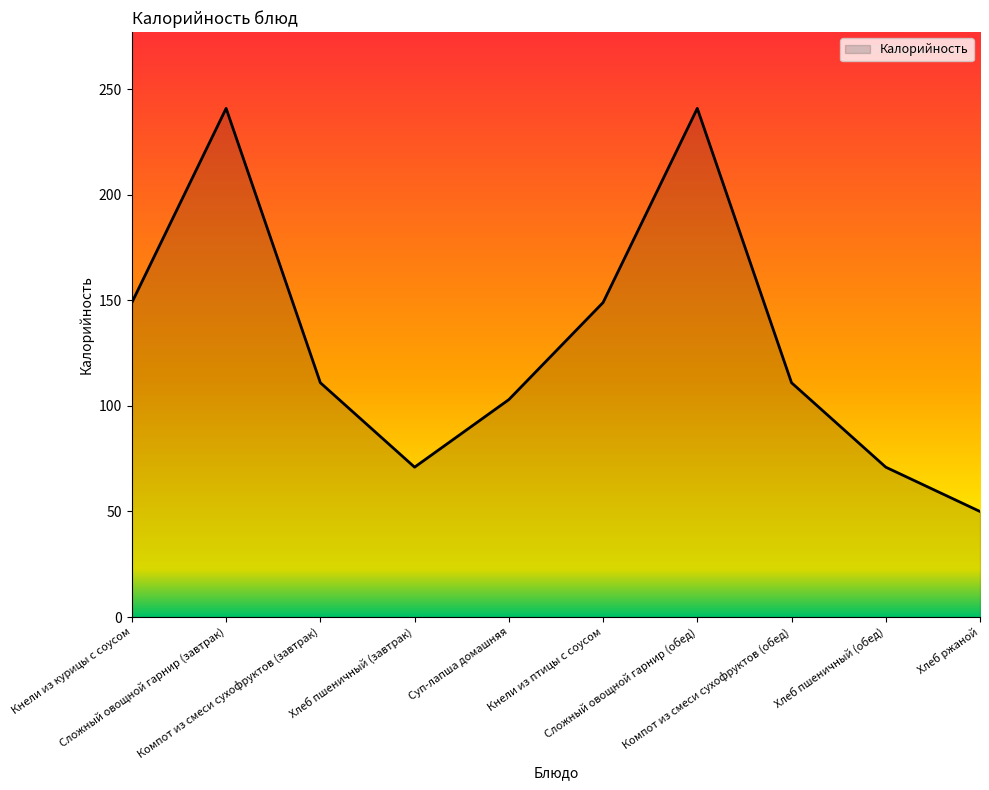

Which has a higher value, Суп-лапша домашняя or Хлеб пшеничный (завтрак)?

Суп-лапша домашняя